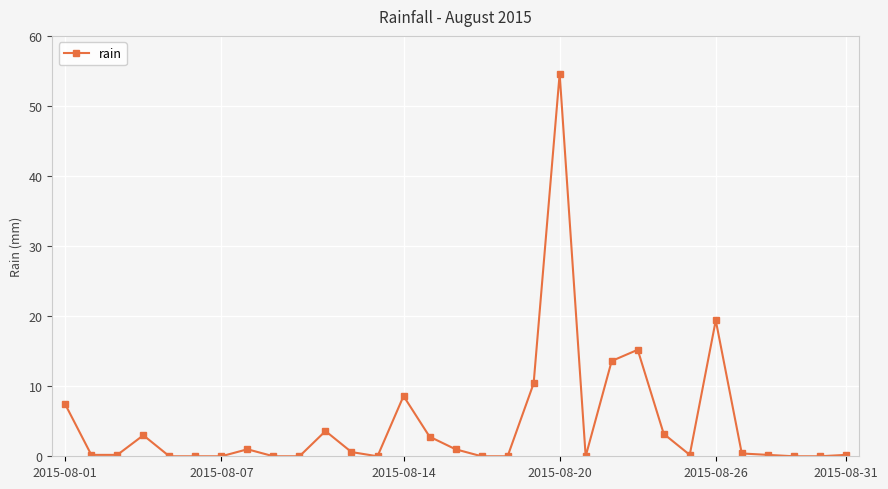

True or false: the data has more than 2 interior local peaks.

True